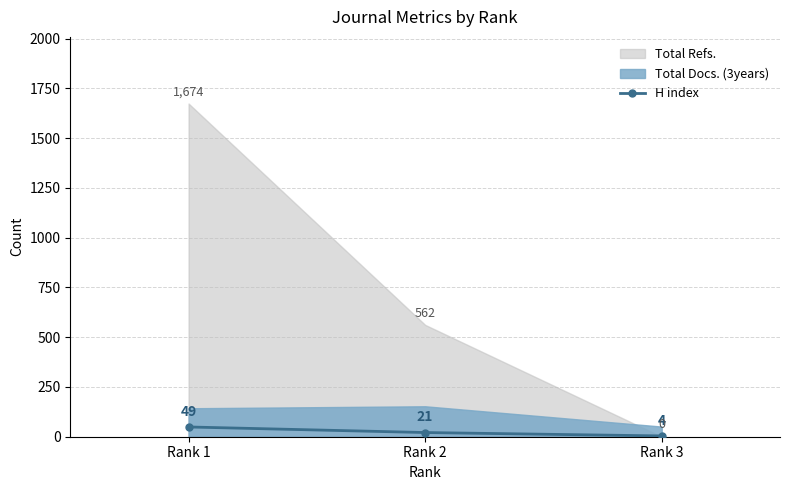

Reading left to right, extract all data points from this chart.

Rank 1=49	Rank 2=21	Rank 3=4